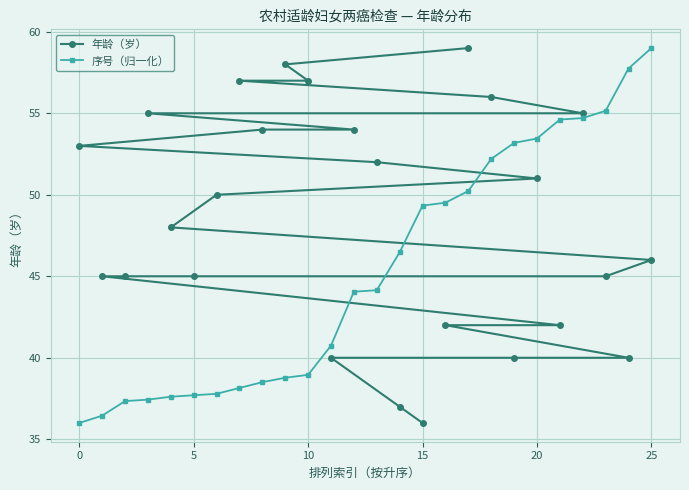

What is the highest value of the 序号（归一化） series?

59.0